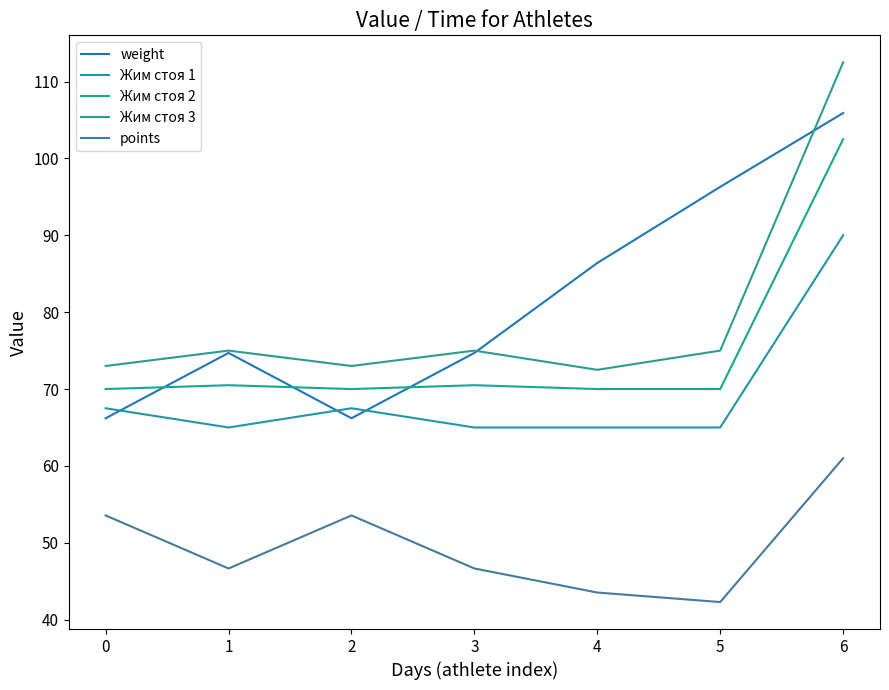

Reading left to right, list all the values displayed in this chart.

weight: 66.2	74.7	66.2	74.7	86.4	96.3	105.9
Жим стоя 1: 67.5	65.0	67.5	65.0	65.0	65.0	90.0
Жим стоя 2: 70.0	70.5	70.0	70.5	70.0	70.0	102.5
Жим стоя 3: 73.0	75.0	73.0	75.0	72.5	75.0	112.5
points: 53.6	46.7	53.6	46.7	43.5	42.3	61.0